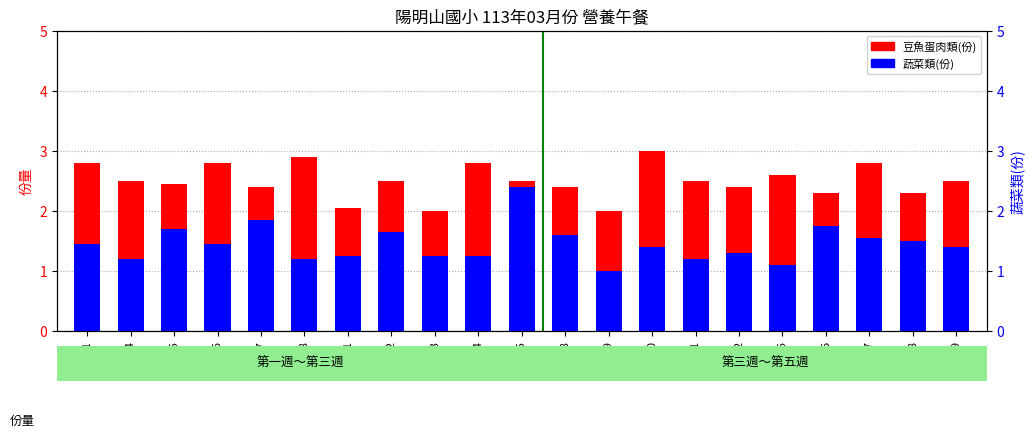

What is the value of the 蔬菜類(份) bar at the 21st from the left?

1.4